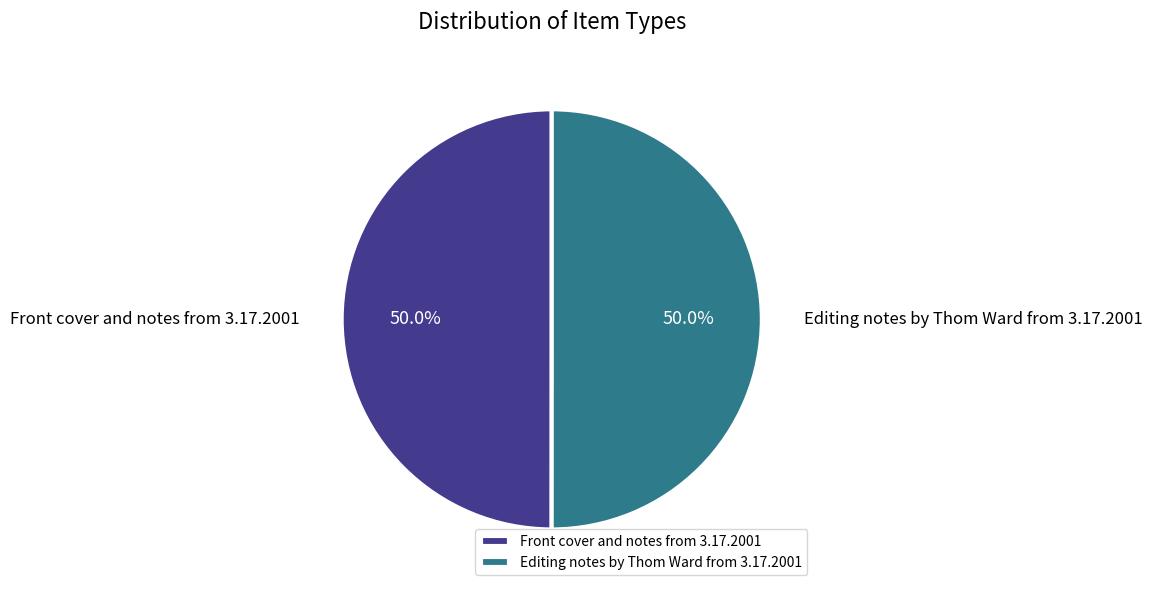

What is the ratio of the value at Front cover and notes from 3.17.2001 to the value at Editing notes by Thom Ward from 3.17.2001?

1.0